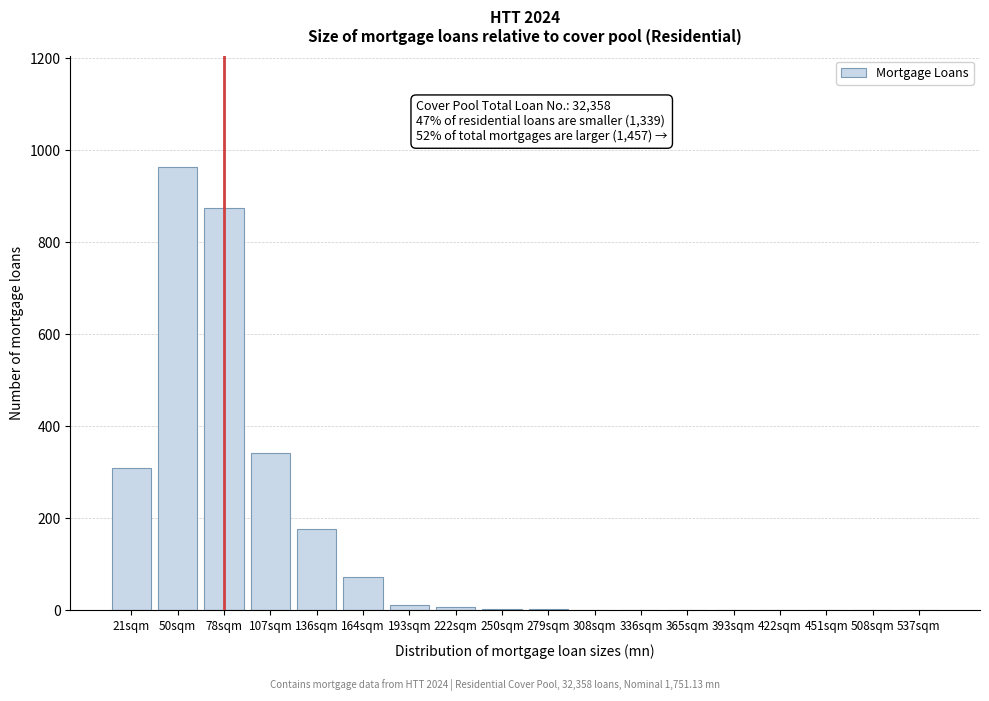

What is the greatest value displayed?

965